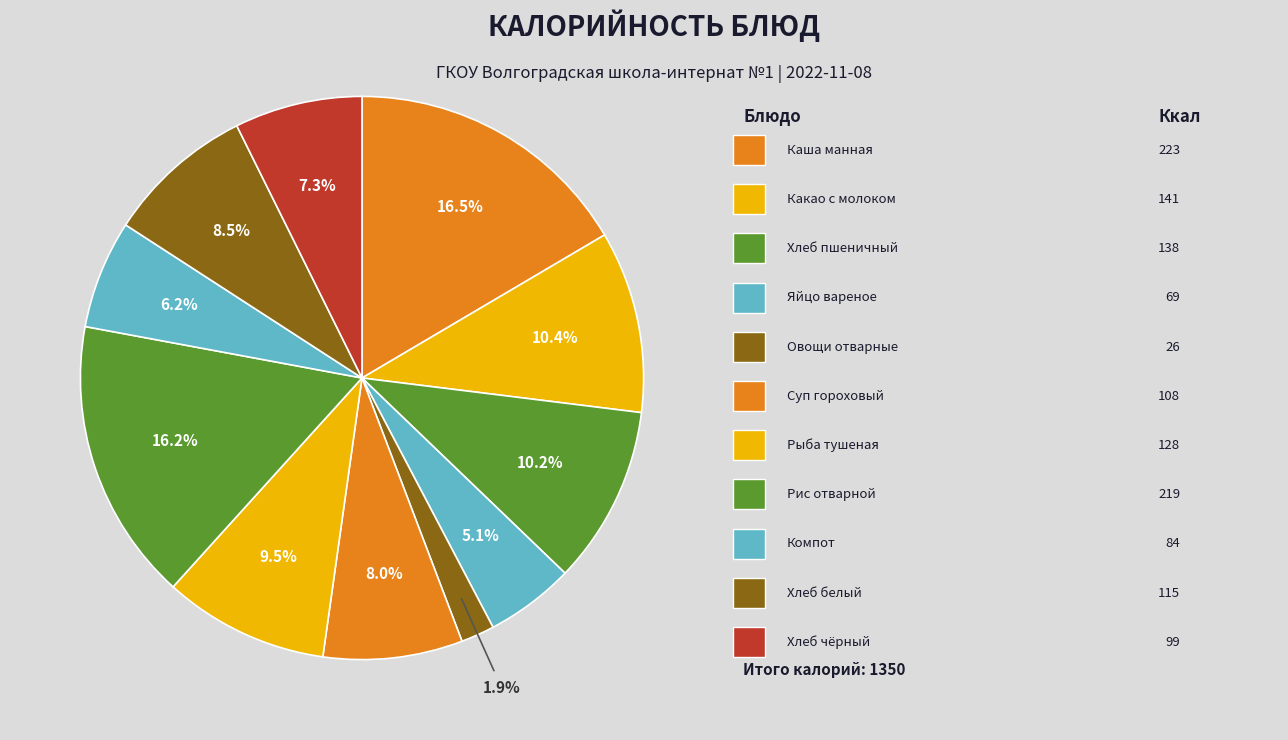

Count the number of slices in the pie.

11